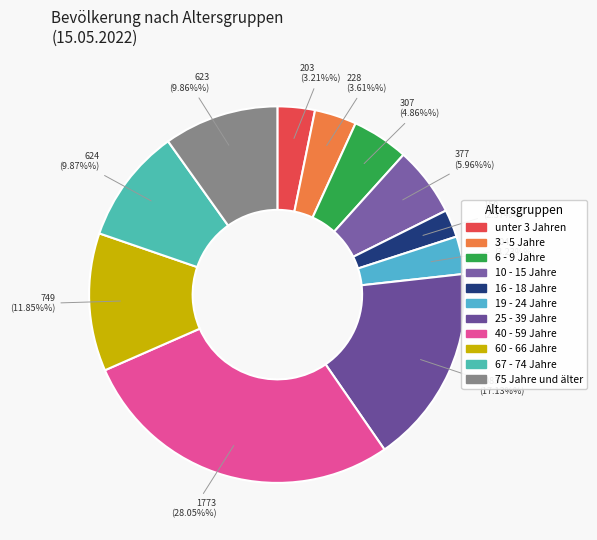

What percentage do 67 - 74 Jahre and 60 - 66 Jahre together represent?

21.7%